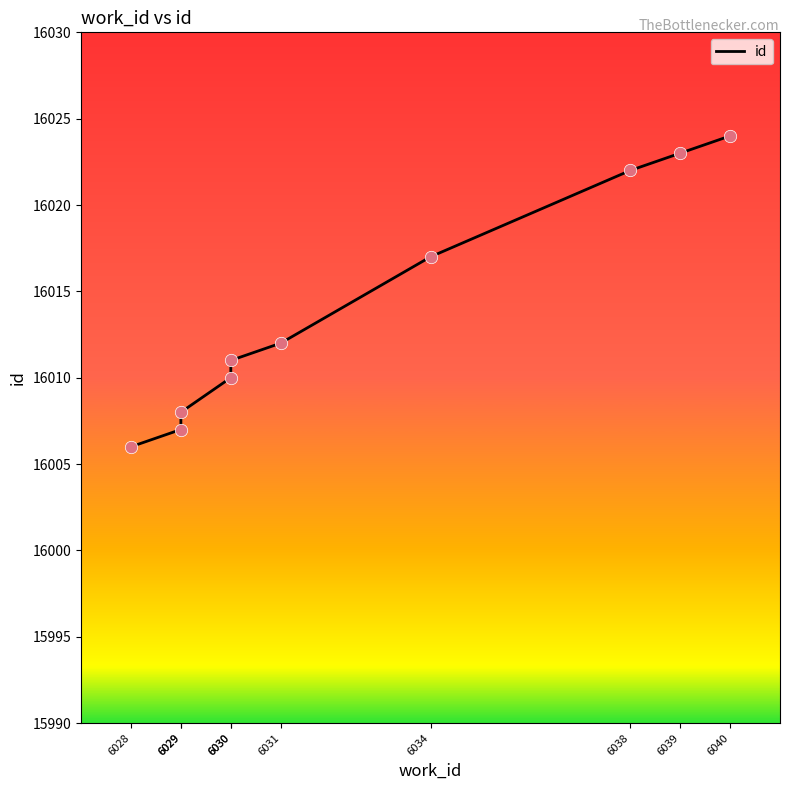

Between 6040 and 6034, which is larger?

6040